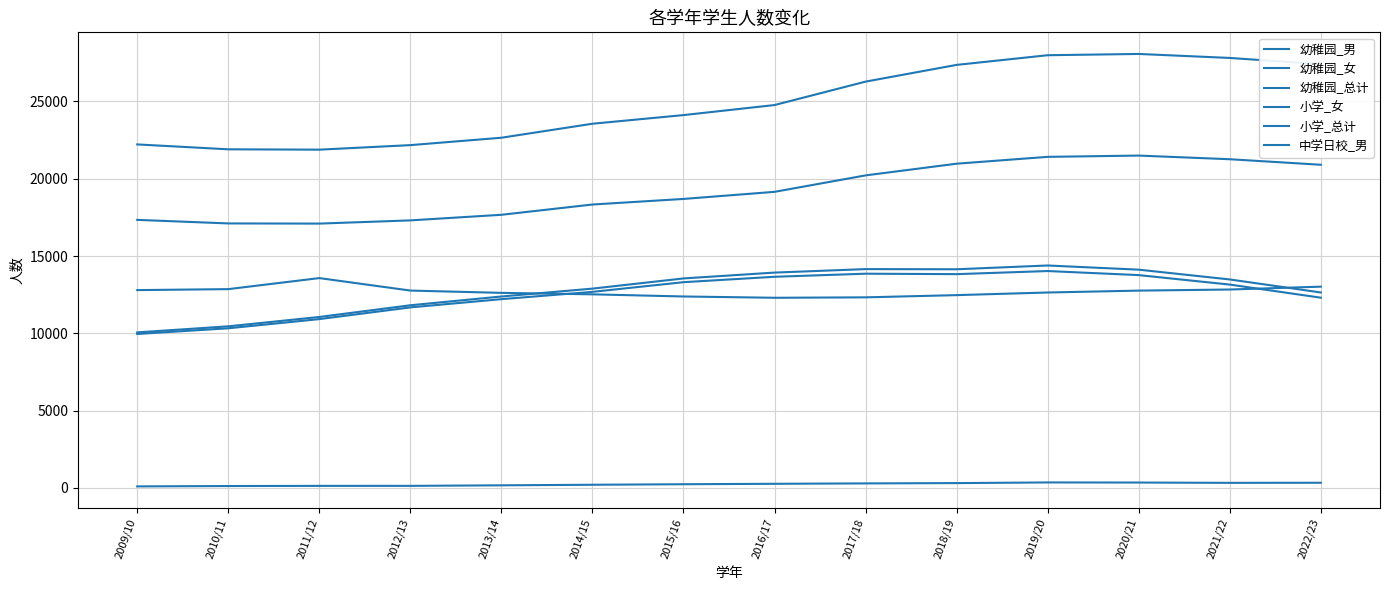

Is this an area chart (filled region under the line)?

No